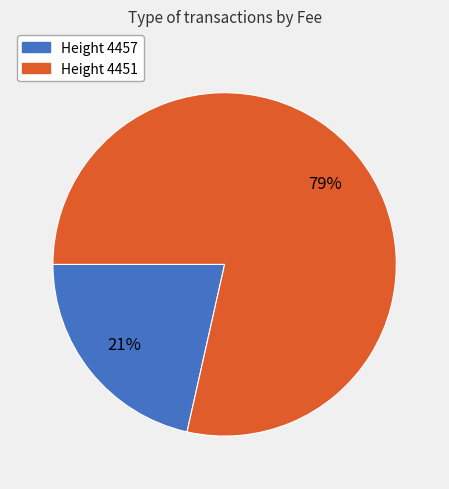

To the nearest percent, what is the average slice percentage?

50%